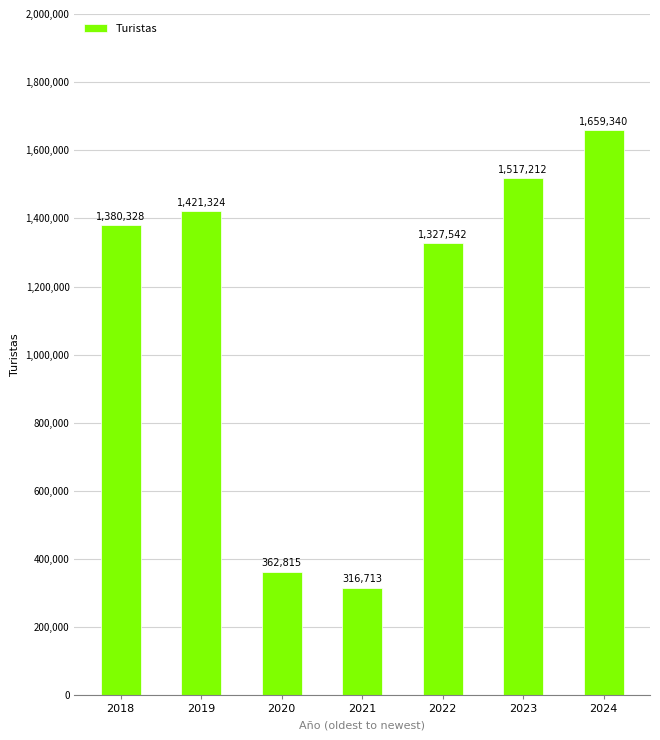

The chart shows a value of 1421324 at 2019. True or false?

True